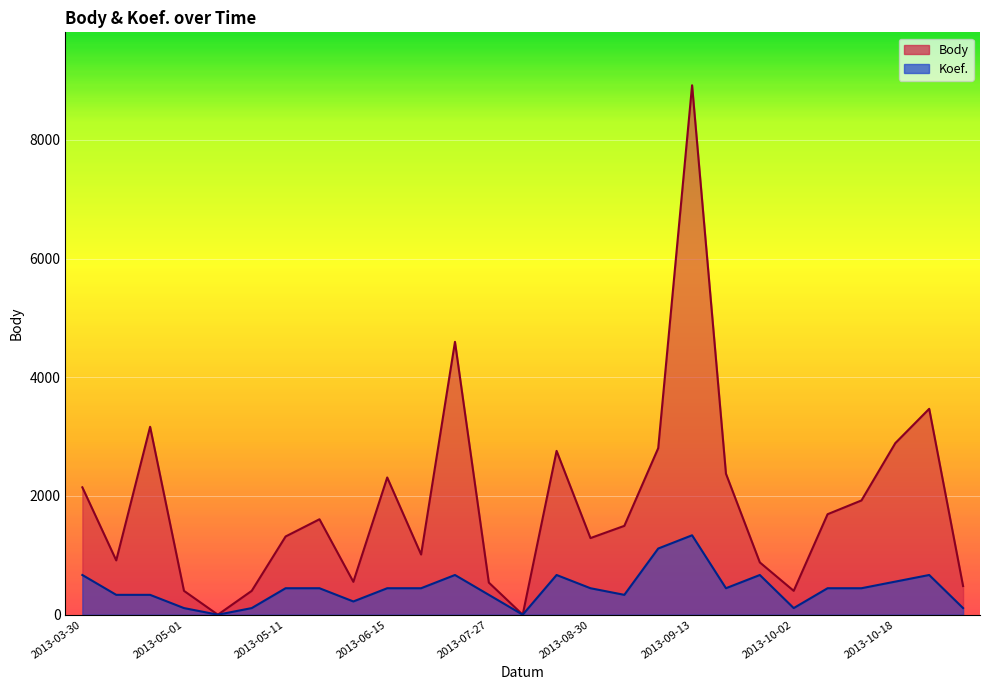

What position from the right is 2013-09-11?

10